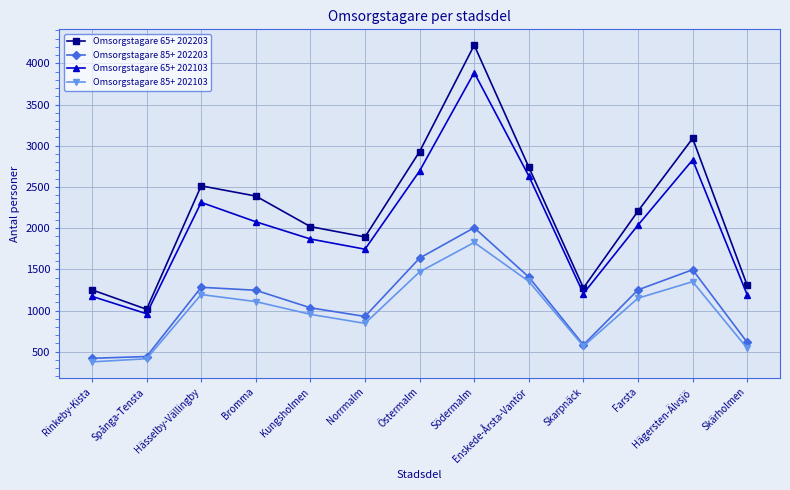

True or false: Omsorgstagare 85+ 202203 and Omsorgstagare 65+ 202203 intersect in this chart.

False